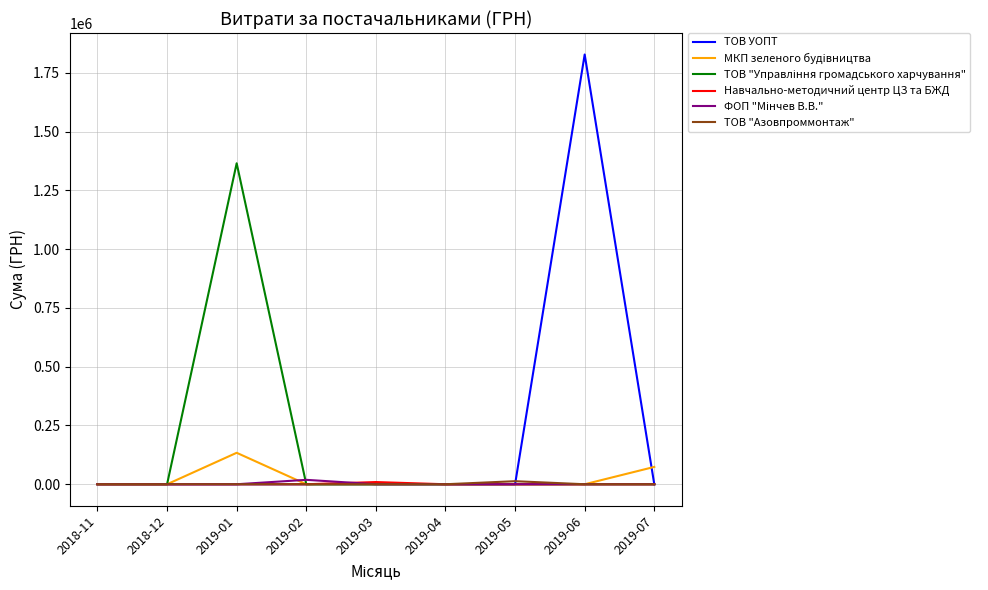

The ТОВ "Азовпроммонтаж" series shows 0.0 at 2019-03. True or false?

True